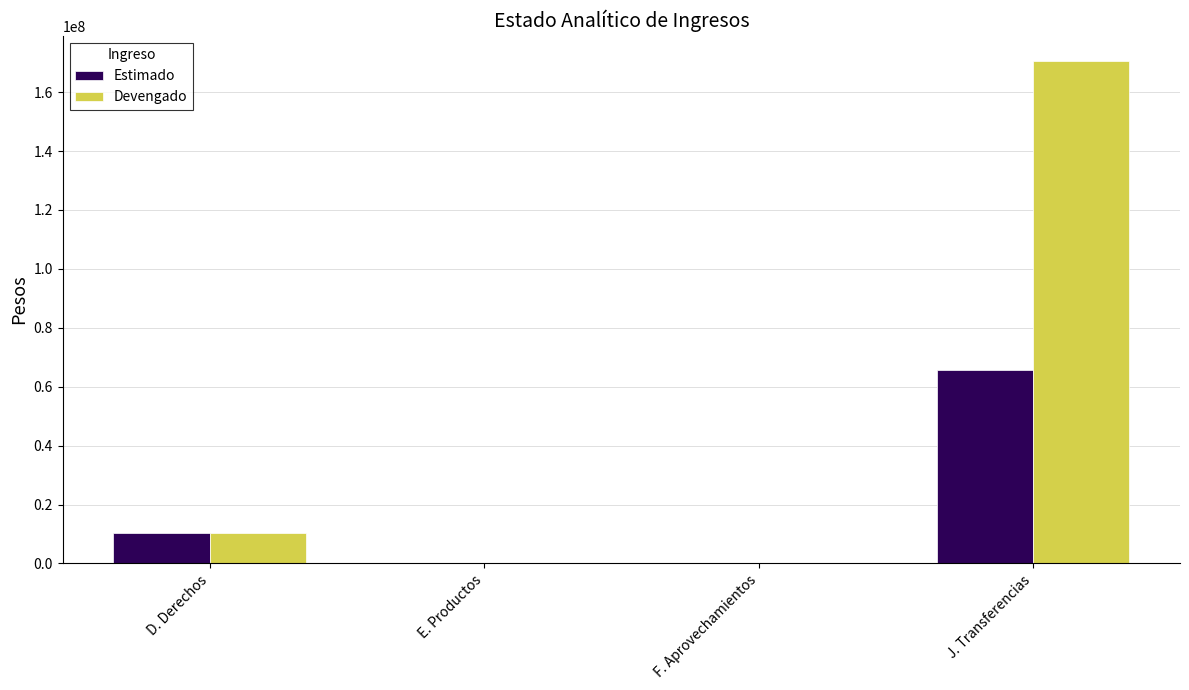

Read the Devengado value at D. Derechos.

10253407.2